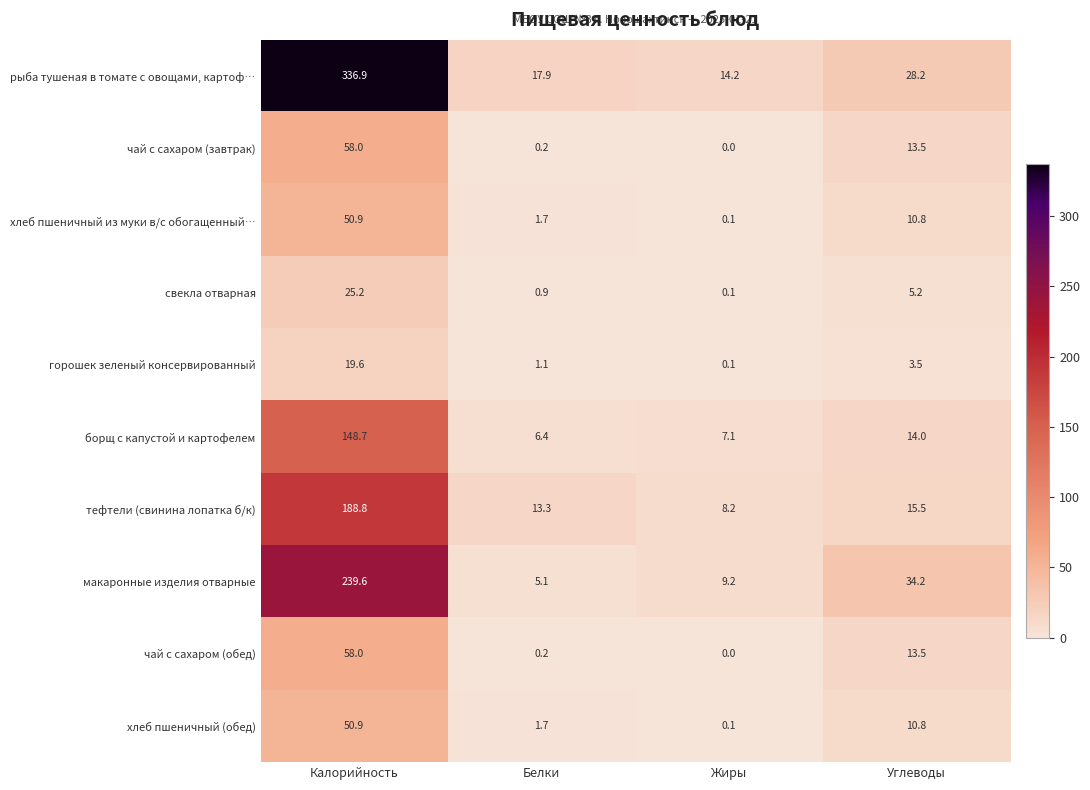

At which category is the sum across all series the highest?

Калорийность